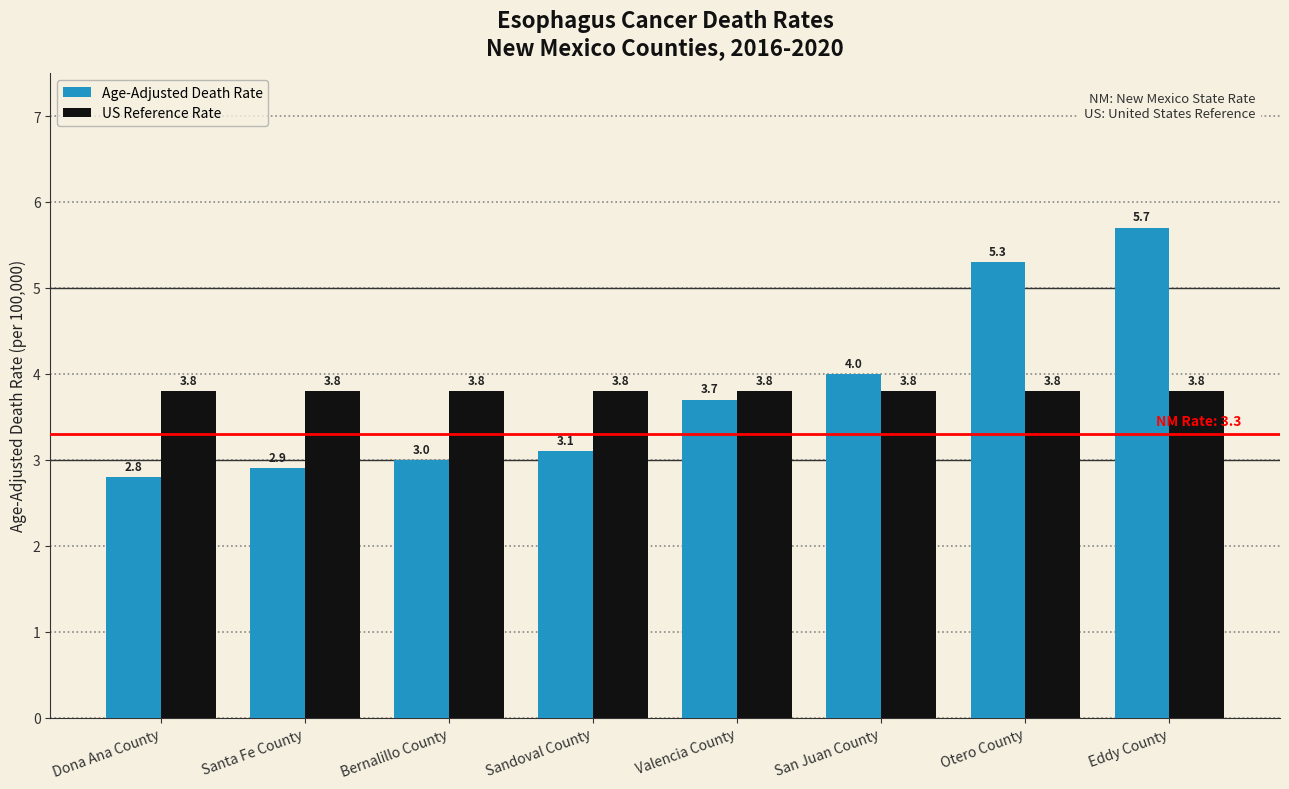

The Age-Adjusted Death Rate series shows 3.7 at Valencia County. True or false?

True